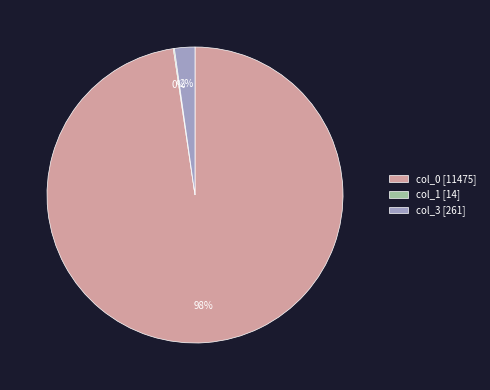

Combined, do col_3 [261] and col_0 [11475] account for over 50%?

Yes